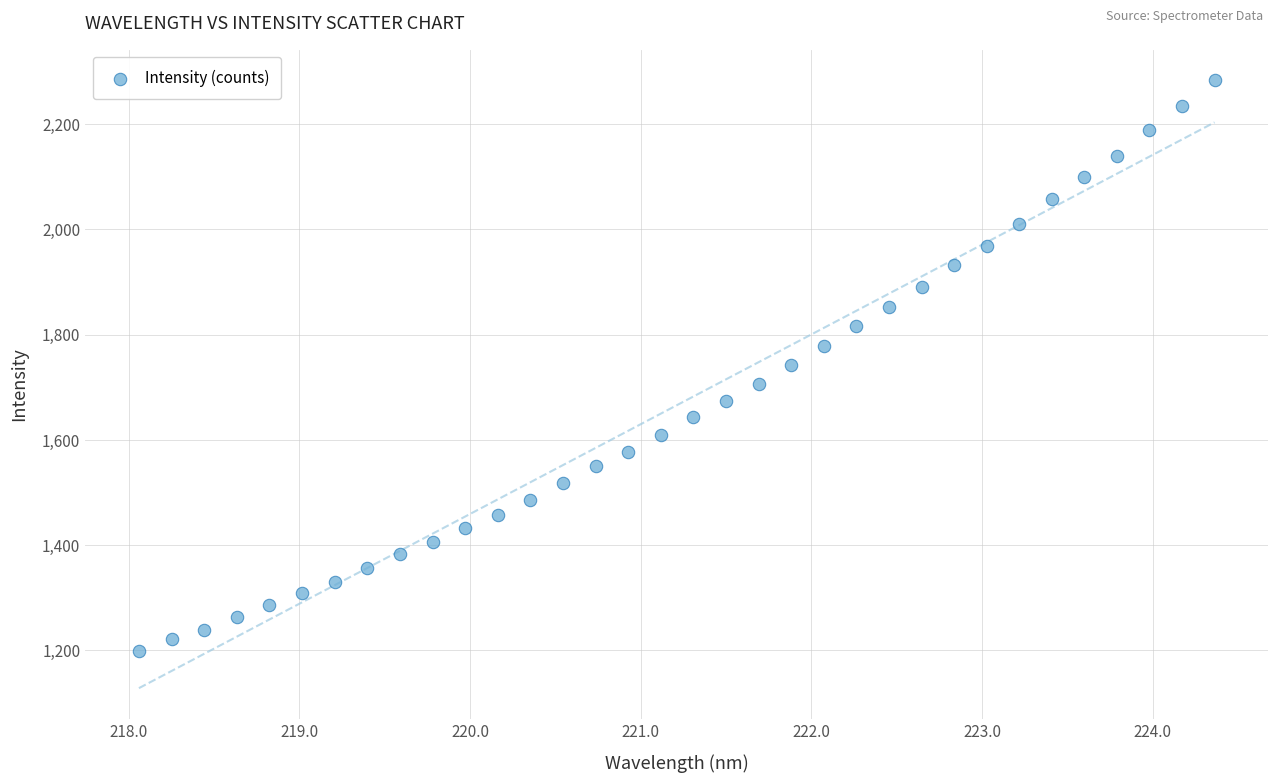

What is the range of Y values (max minus min)?

1085.2